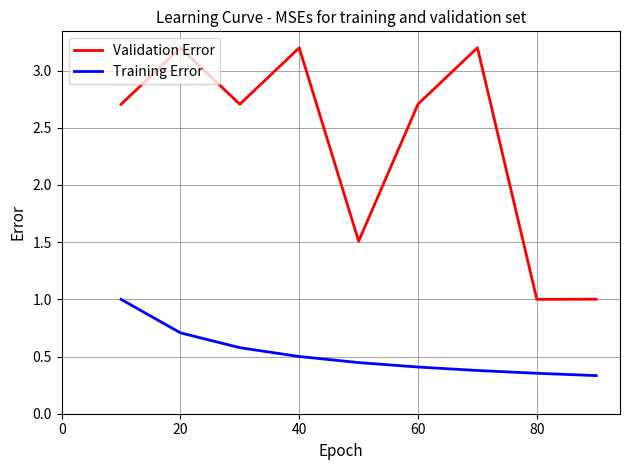

Which series has the largest total across all categories?

Validation Error